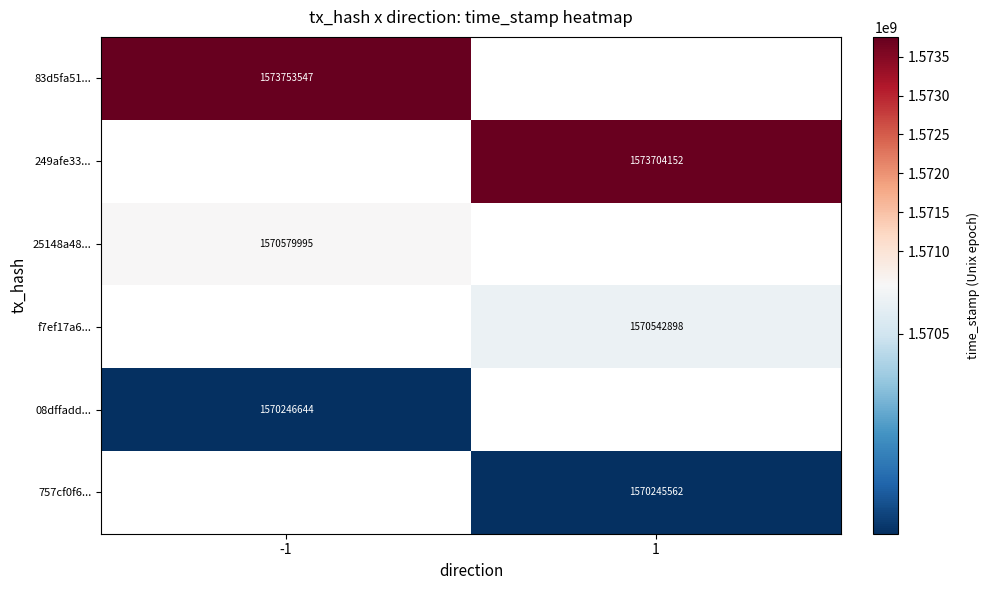

The value of 25148a48... at -1 is 337316582. True or false?

False